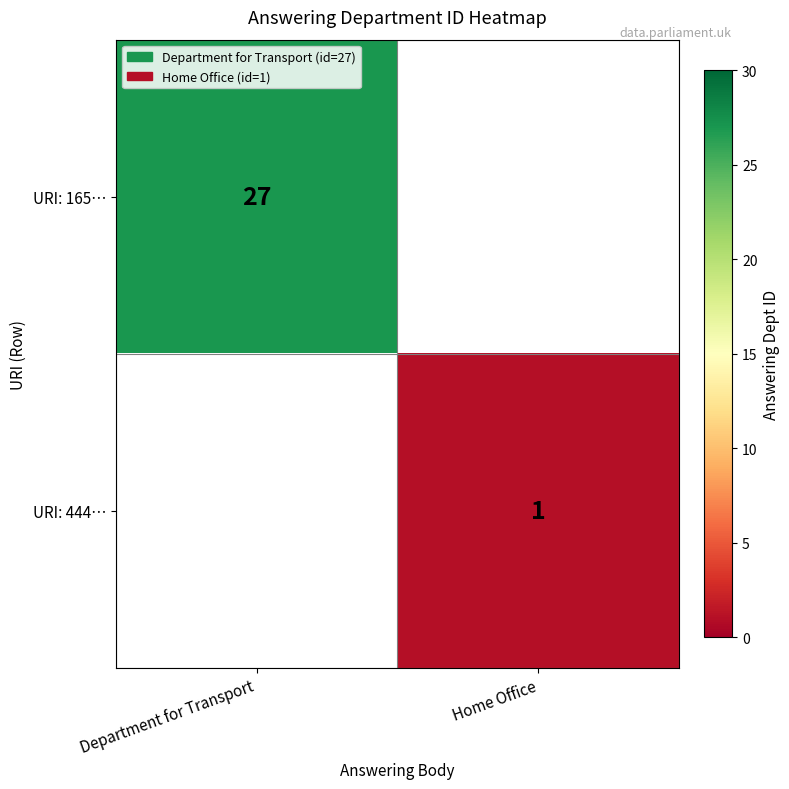

What is the maximum value shown in the chart?

27.0